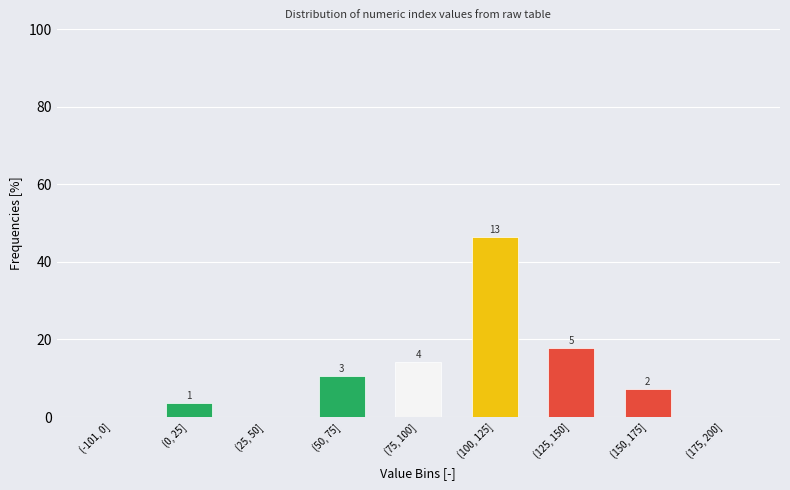

Are the bars horizontal?

No